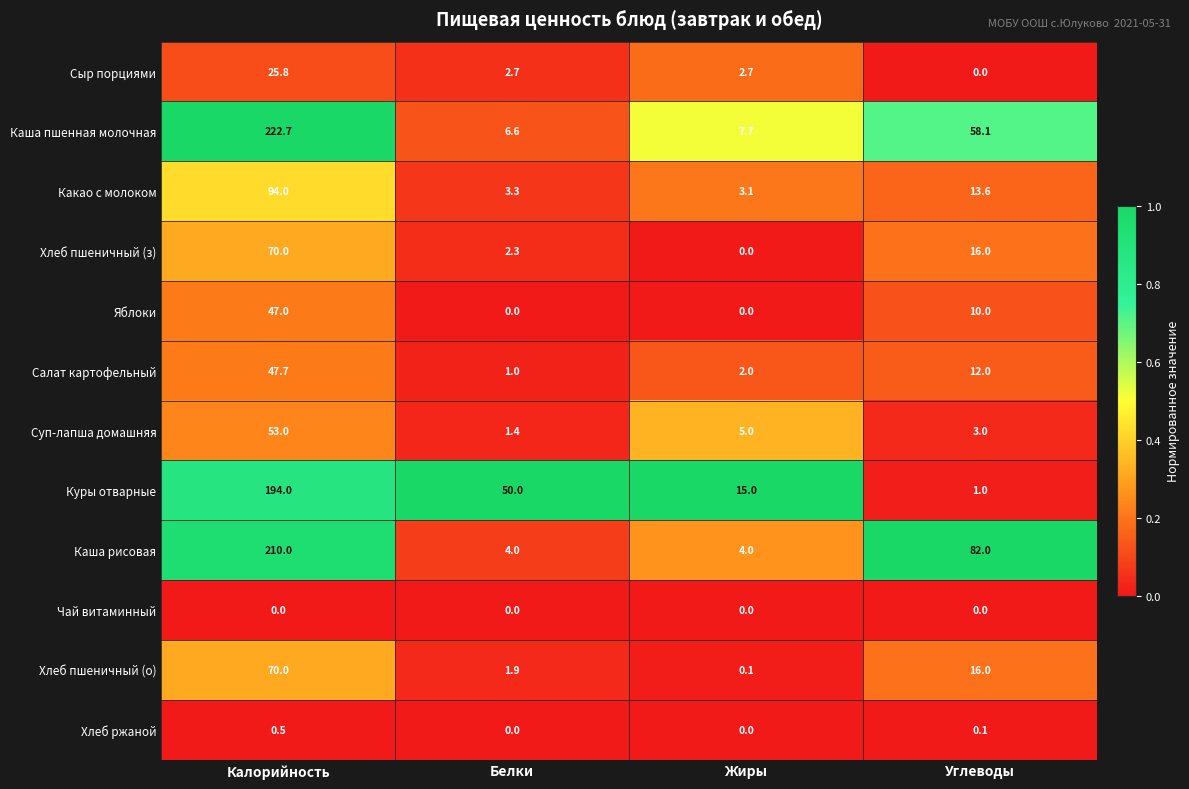

Which category has the highest value across all series?

Калорийность